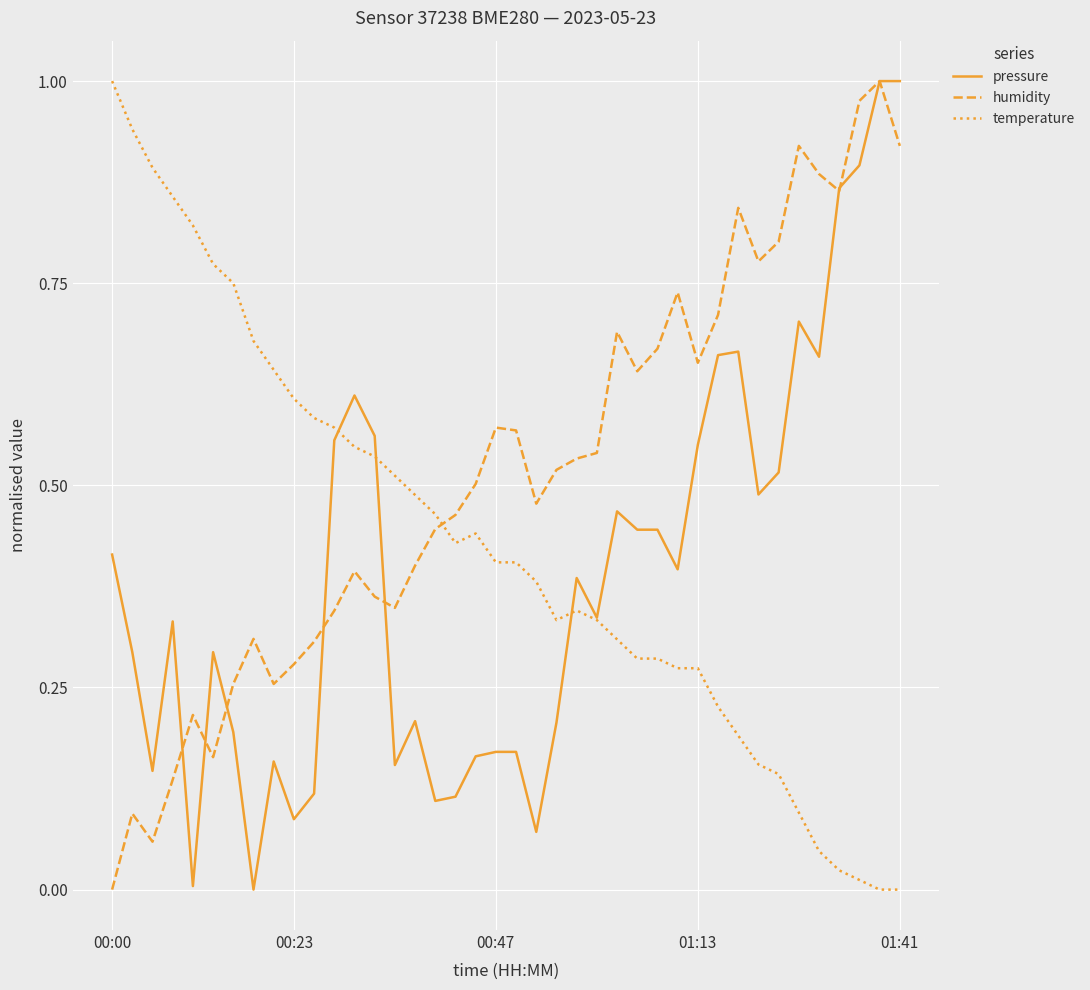

Which series has the largest total across all categories?

humidity